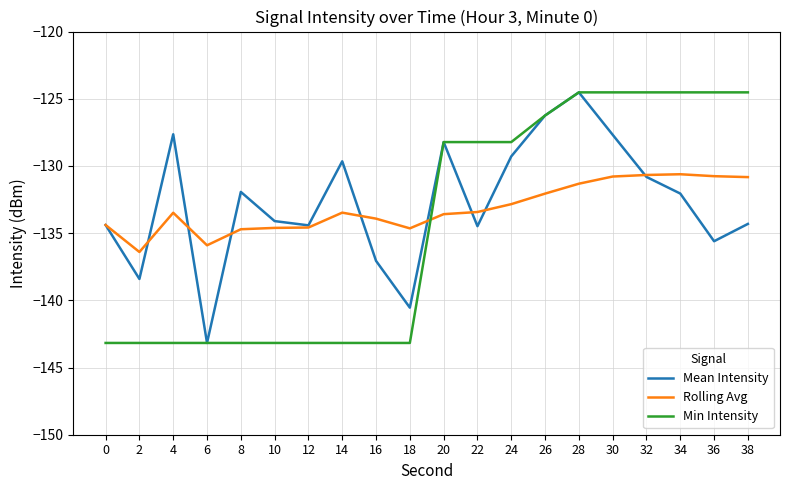

Is this an area chart (filled region under the line)?

No